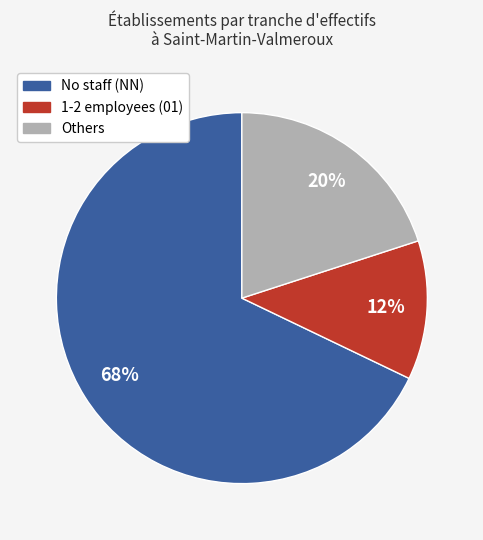

To the nearest percent, what is the difference between the largest and smallest slice percentages?

56%